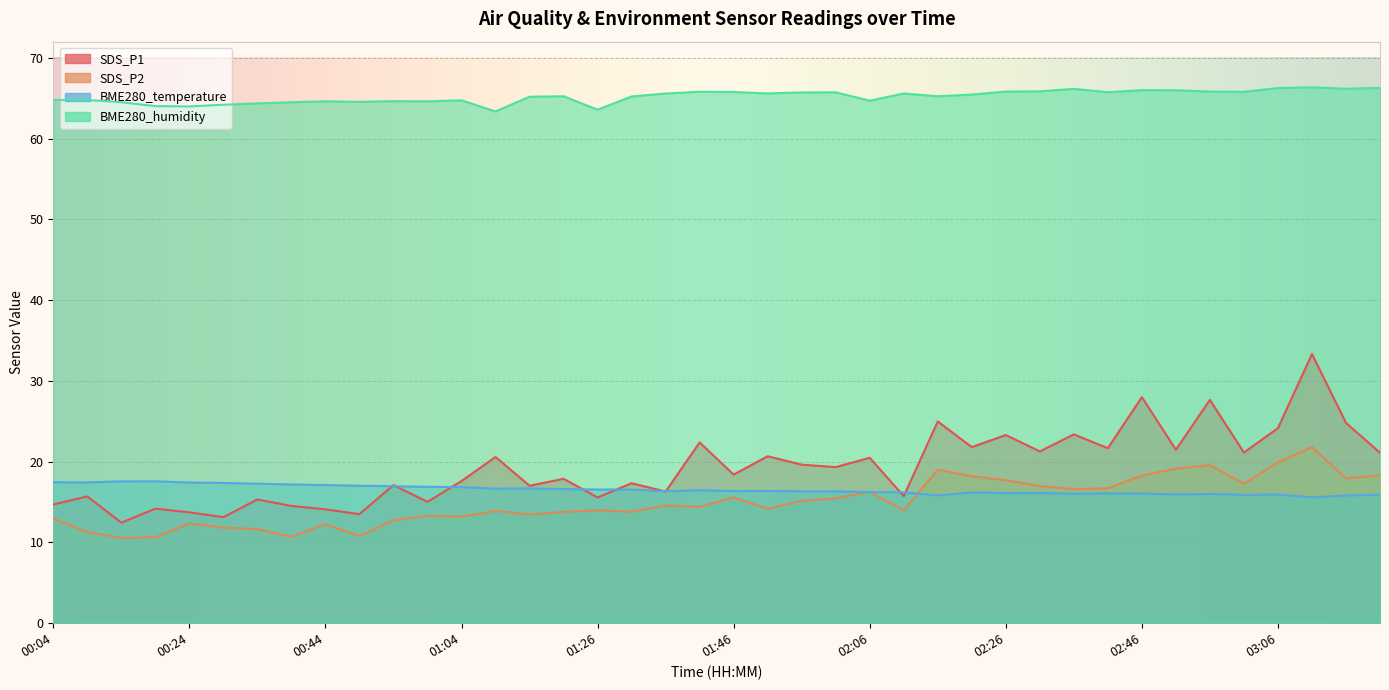

List the labels in order of BME280_temperature value, largest first.

00:19, 00:14, 00:04, 00:09, 00:24, 00:29, 00:34, 00:39, 00:44, 00:49, 00:54, 00:59, 01:04, 01:15, 01:10, 01:20, 01:26, 01:31, 01:41, 01:51, 01:46, 01:36, 01:56, 02:01, 02:06, 02:11, 02:21, 02:26, 02:31, 02:41, 02:46, 02:36, 02:56, 02:51, 03:06, 03:21, 03:01, 02:16, 03:16, 03:11